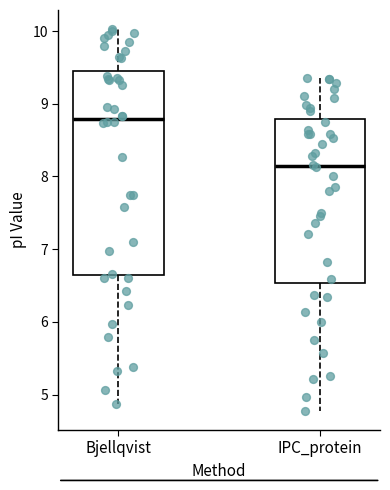

Which box's median line is the highest?

Bjellqvist